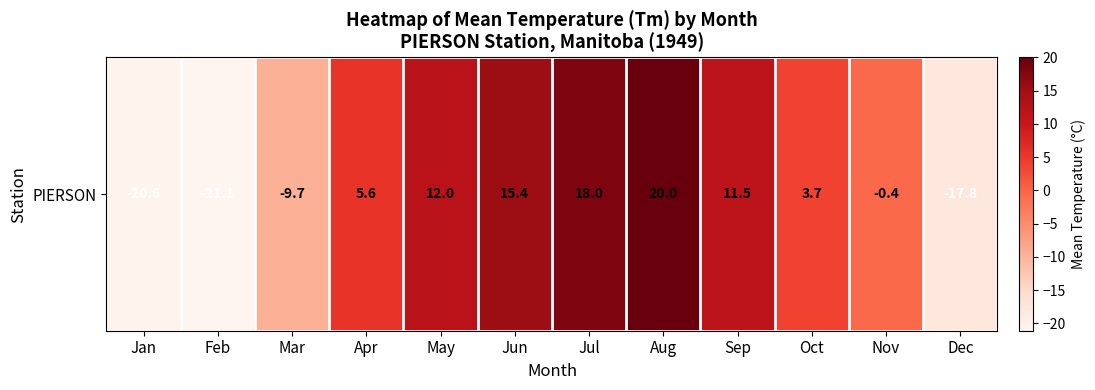

How many distinct data groups are displayed?

1